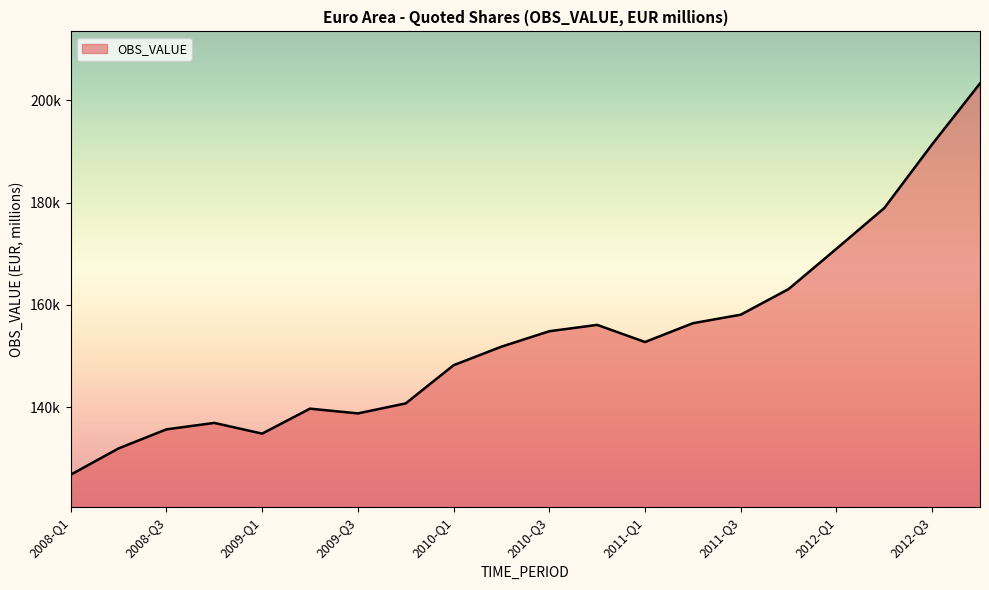

What is the minimum value shown in the chart?

126824.4